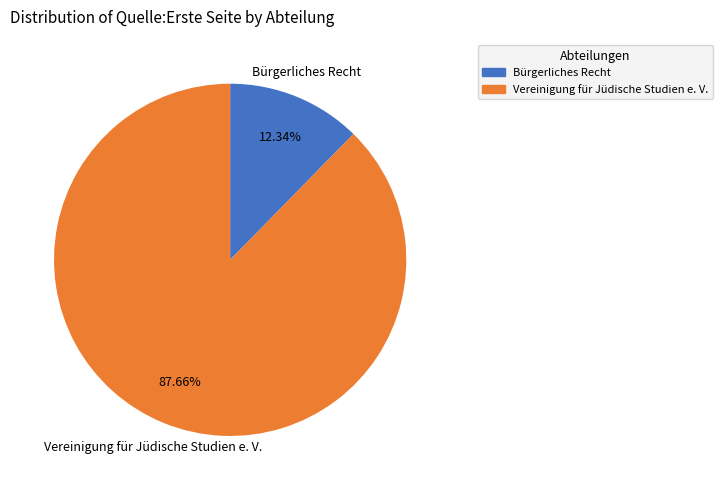

How many segments does this pie chart have?

2